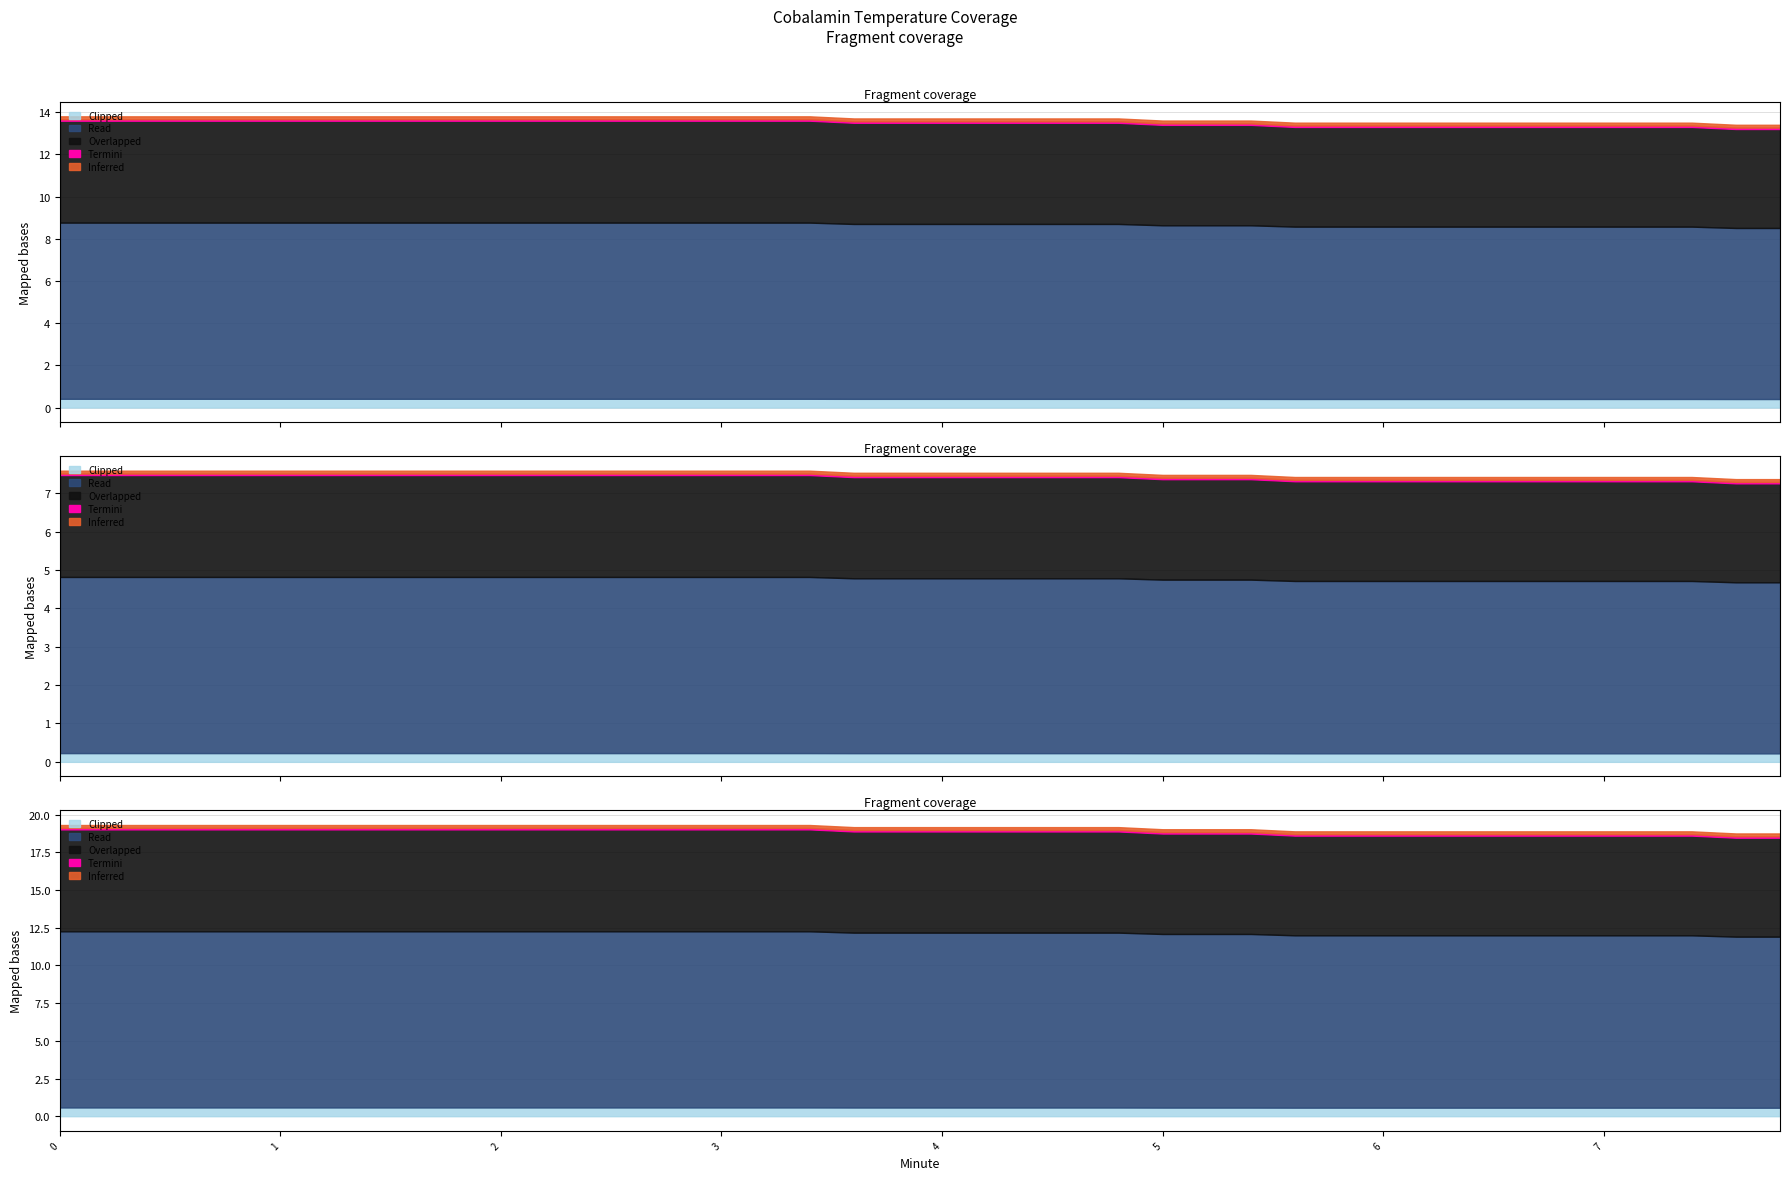

True or false: Termini and Read intersect in this chart.

False